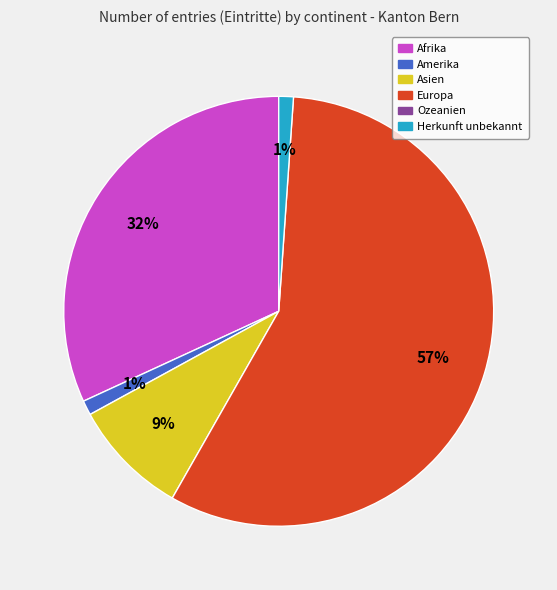

Count the number of slices in the pie.

5